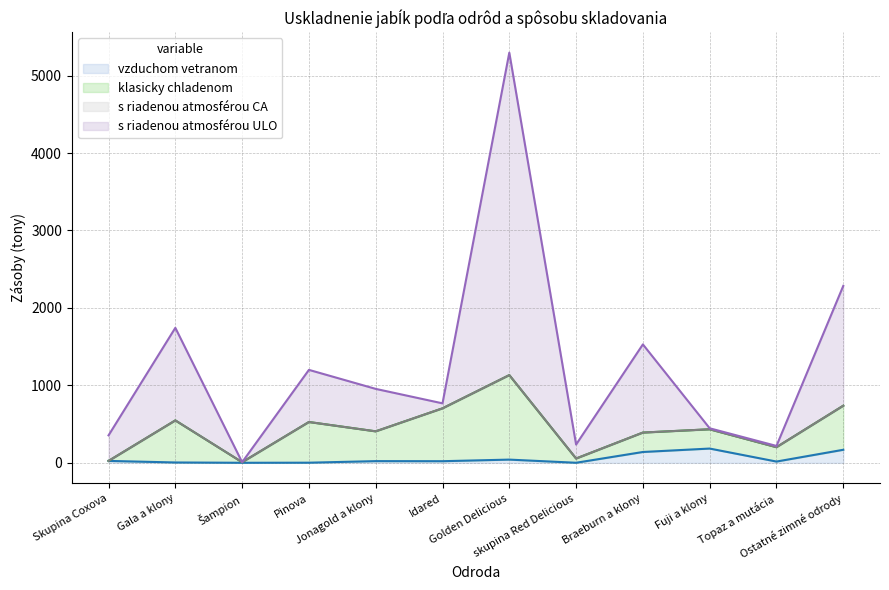

What is the label of the 8th point from the left?

skupina Red Delicious